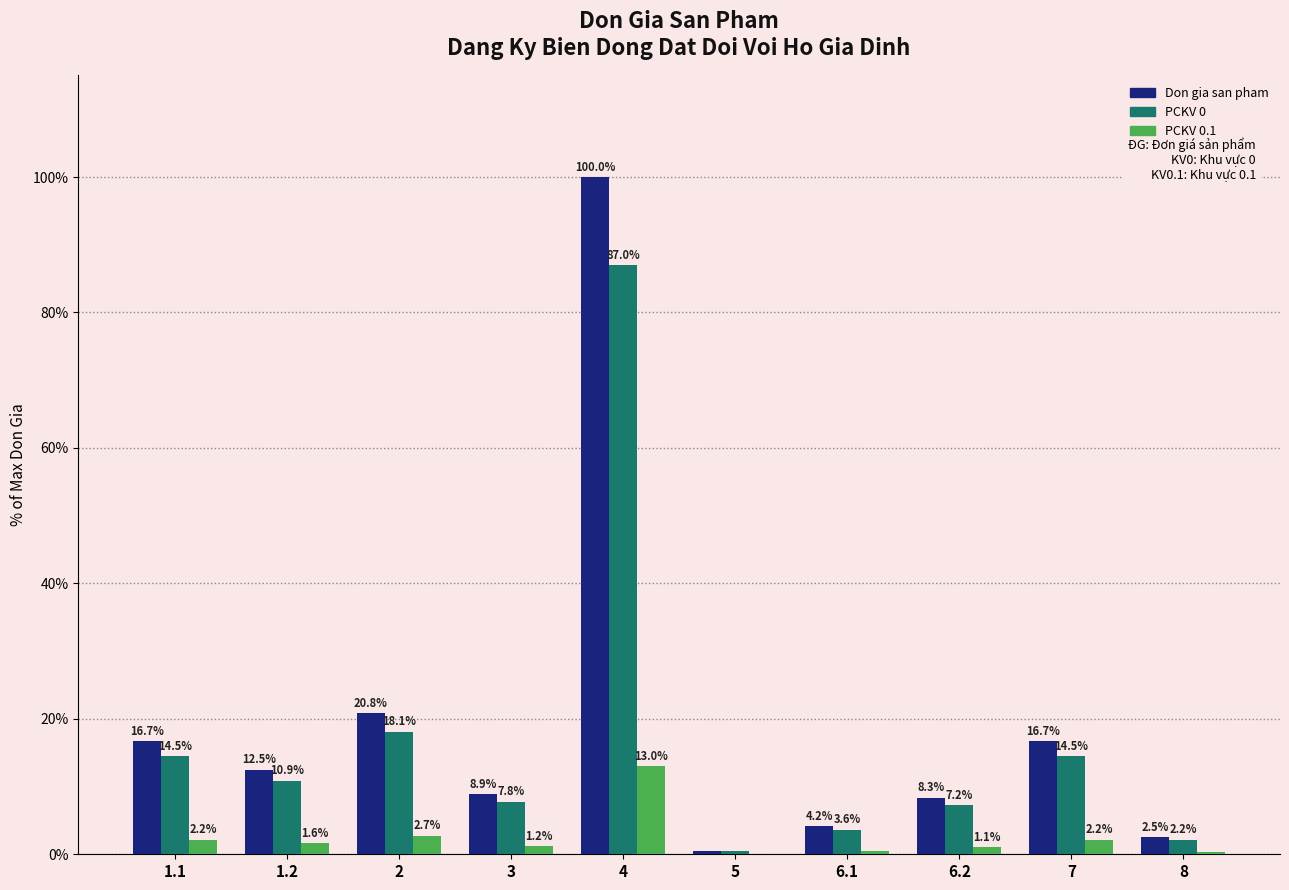

Where does the PCKV 0.1 series first go above 1?

1.1